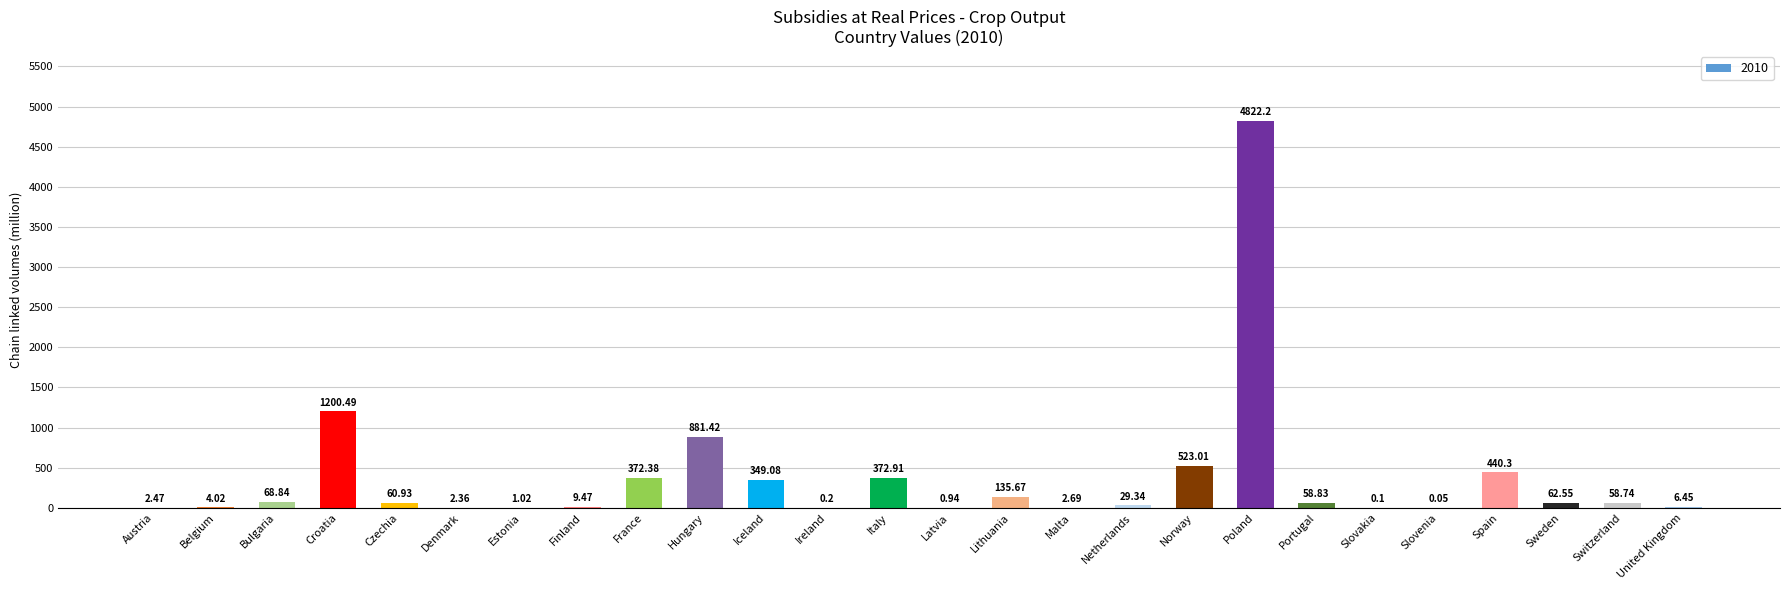

What is the change in value from Ireland to Malta?

+2.5